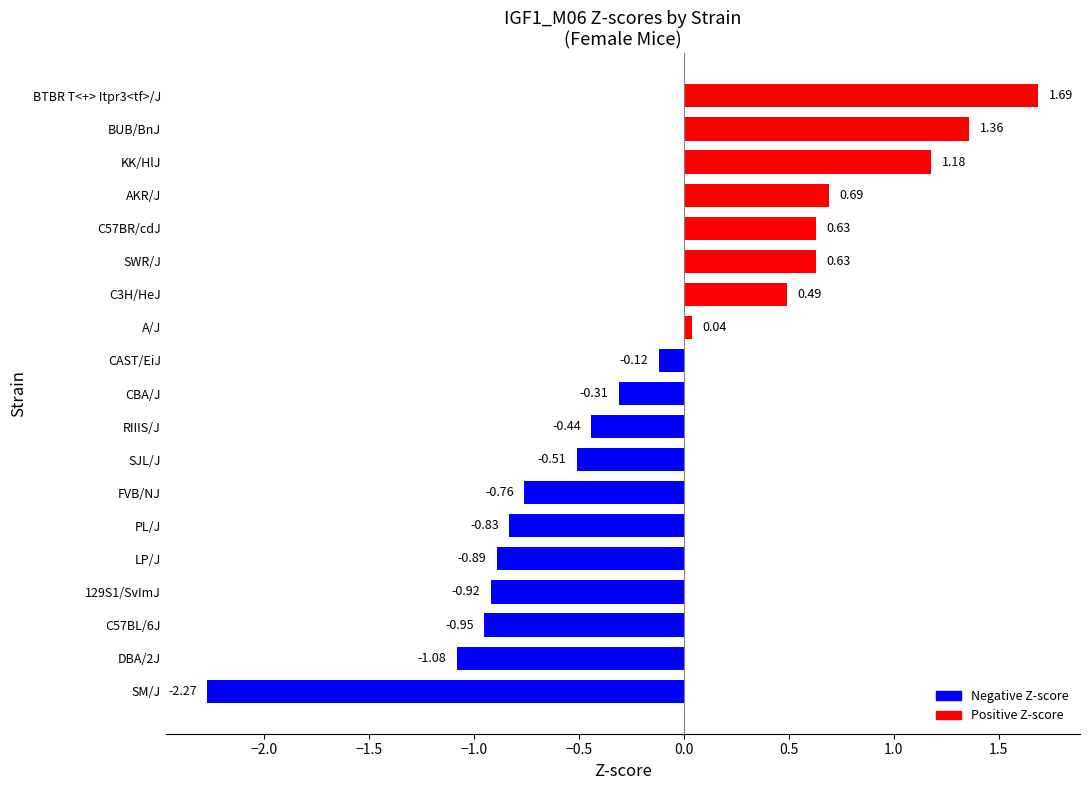

What is the difference between the values at SWR/J and PL/J?

1.5